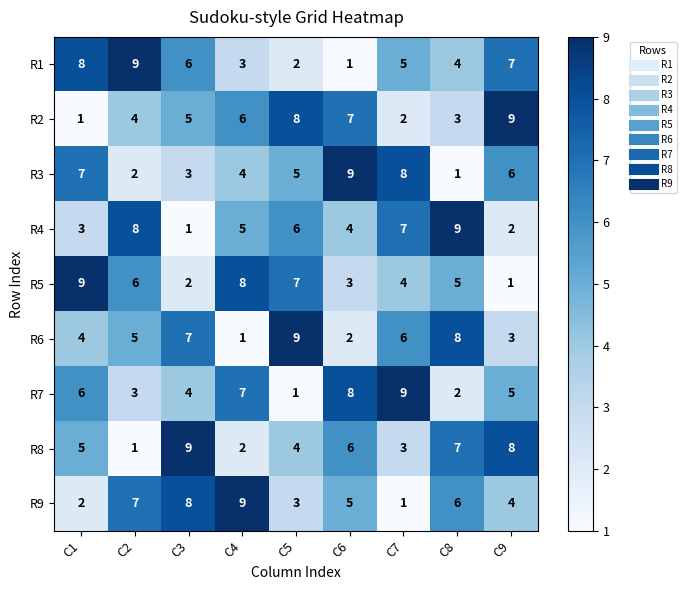

Read the R2 value at C4.

6